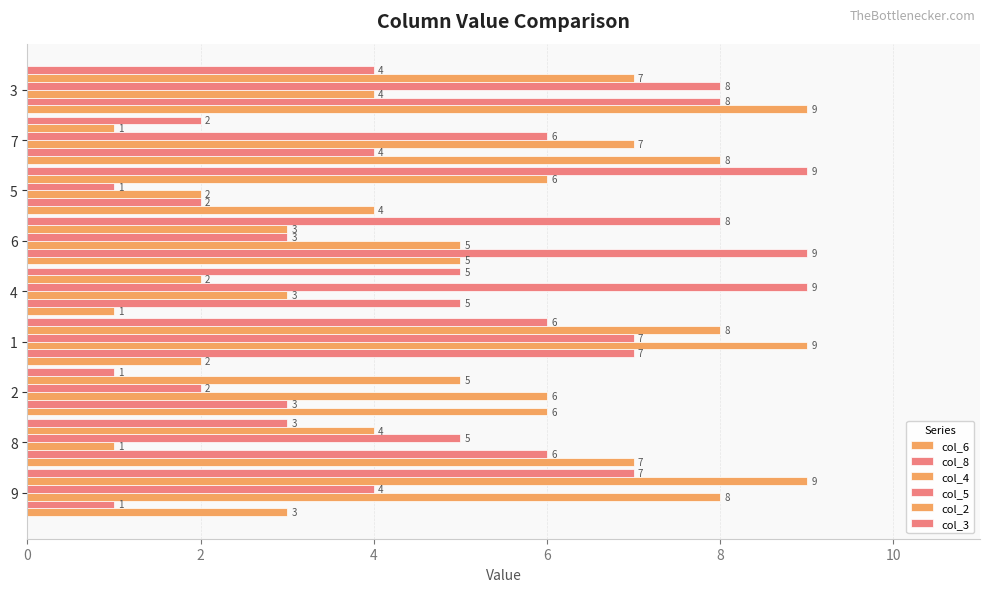

Which series has the largest total across all categories?

col_6